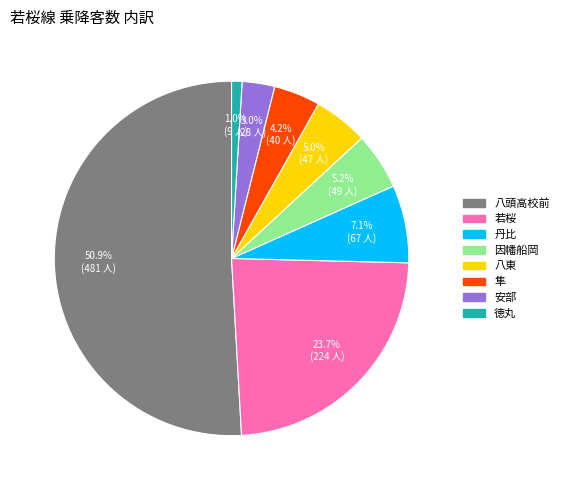

What portion of the pie excludes 若桜?

76.3%